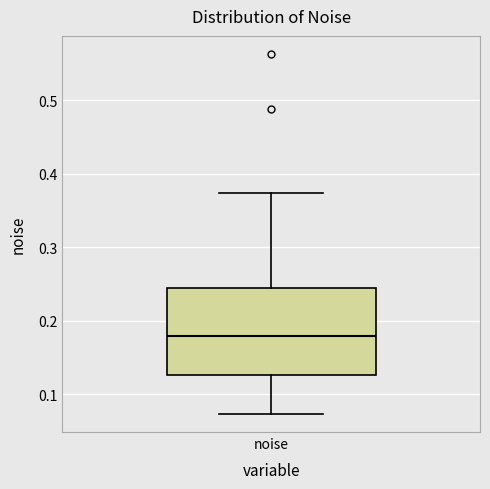

Transcribe this box plot: give where the median line is, the range the box spans, and where the two whiskers end, as read against the y-axis. The values are not printed on the chart, so give them approximately, as read against the axis.

median 0.18, box 0.13 to 0.24, whiskers 0.07 to 0.37